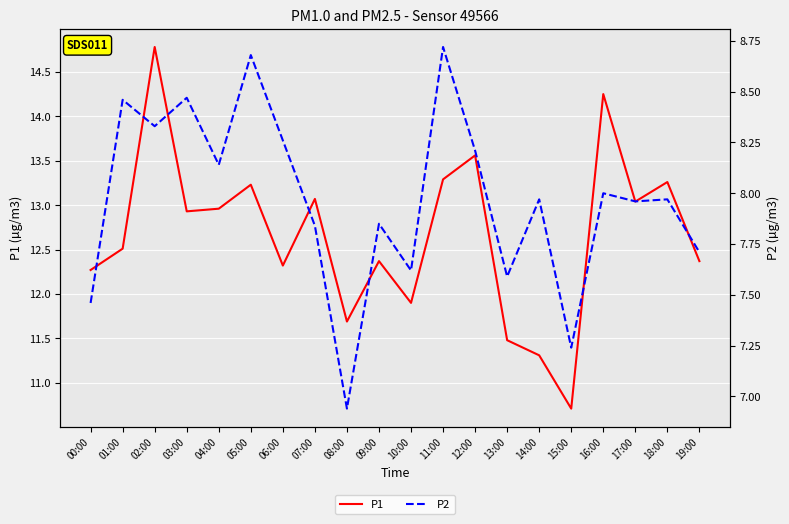

At 02:00, list the series in order from smallest to largest.

P2, P1